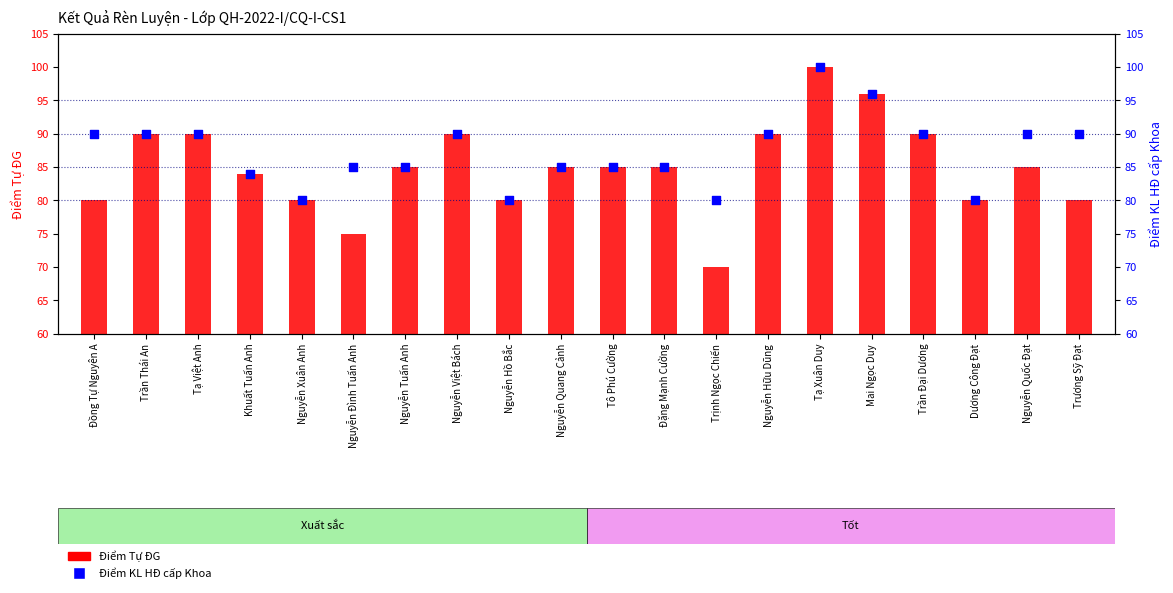

At how many categories does at least one series exceed 96?

1